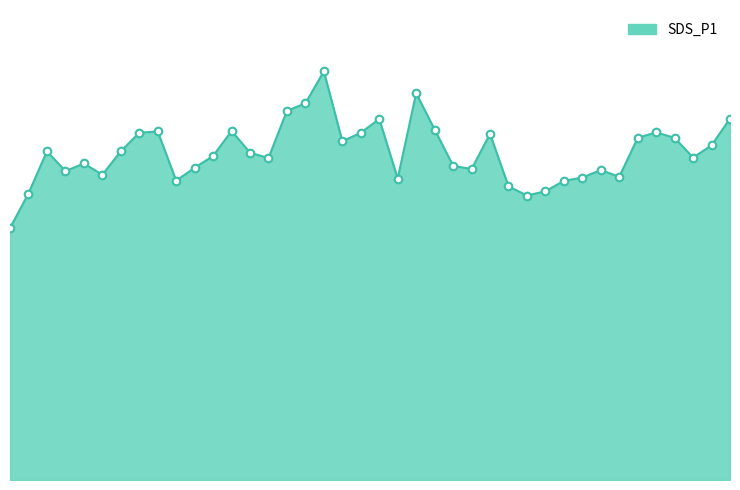

Does the chart have visible grid lines?

No